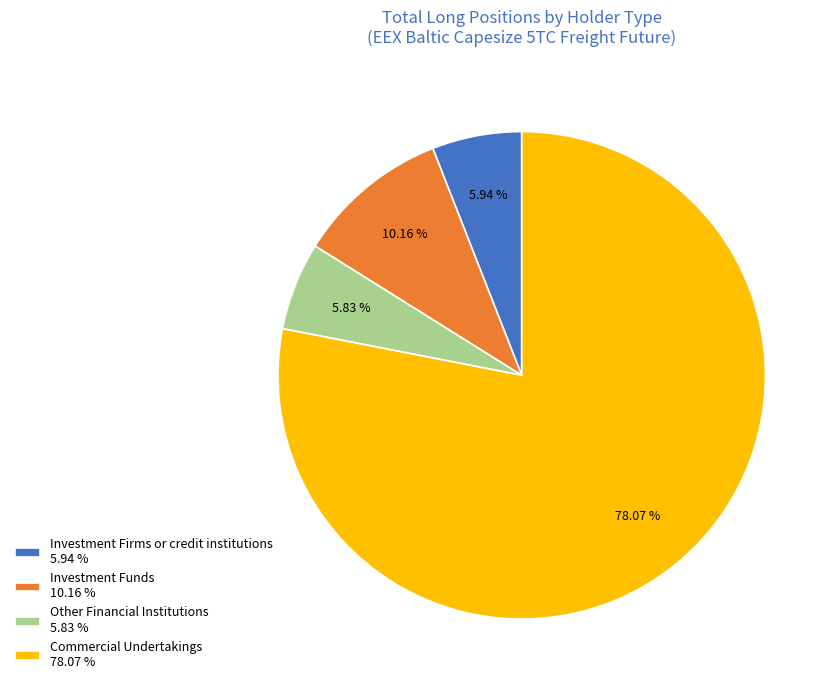

To the nearest percent, what is the average slice percentage?

25%